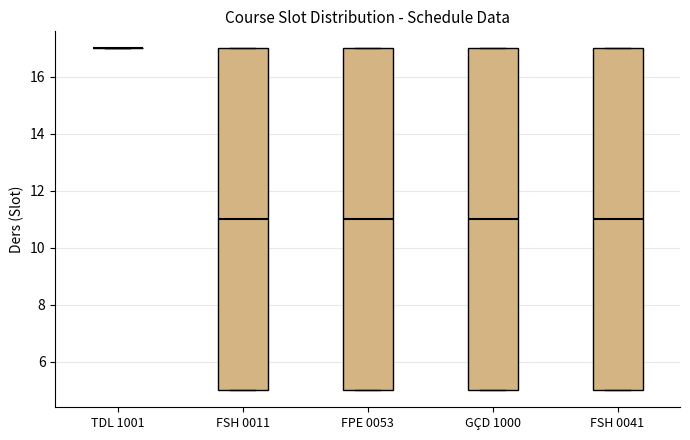

Reading left to right, transcribe this box plot: for each box, give where its median line is, the range the box spans, and where its two whiskers end, as read against the y-axis. The values are not printed on the chart, so give them approximately, as read against the axis.

TDL 1001: box collapsed to a line at 17, whiskers 17 to 17
FSH 0011: median 11, box 5 to 17, whiskers 5 to 17
FPE 0053: median 11, box 5 to 17, whiskers 5 to 17
GÇD 1000: median 11, box 5 to 17, whiskers 5 to 17
FSH 0041: median 11, box 5 to 17, whiskers 5 to 17